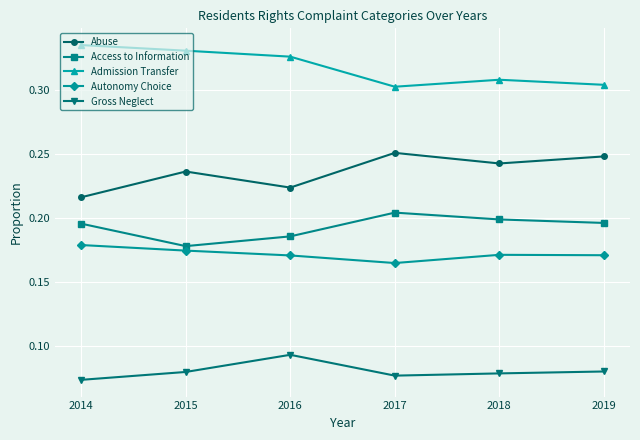

Is it true that Access to Information equals 0.3 at 2014?

False